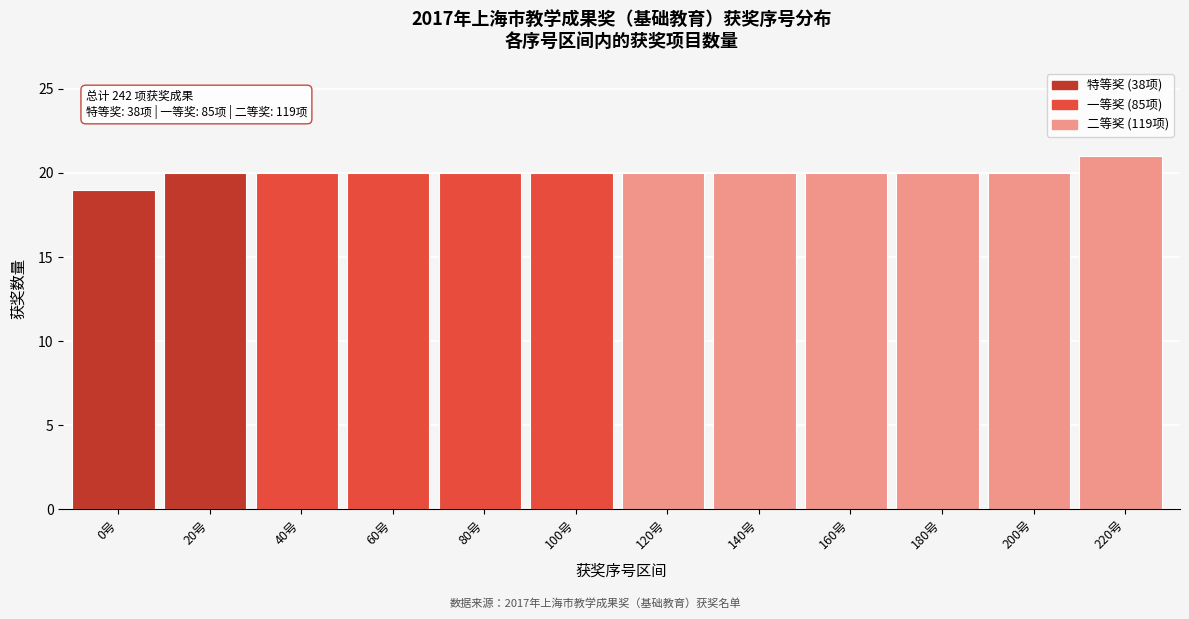

Reading right to left, list all the values displayed in this chart.

21	20	20	20	20	20	20	20	20	20	20	19